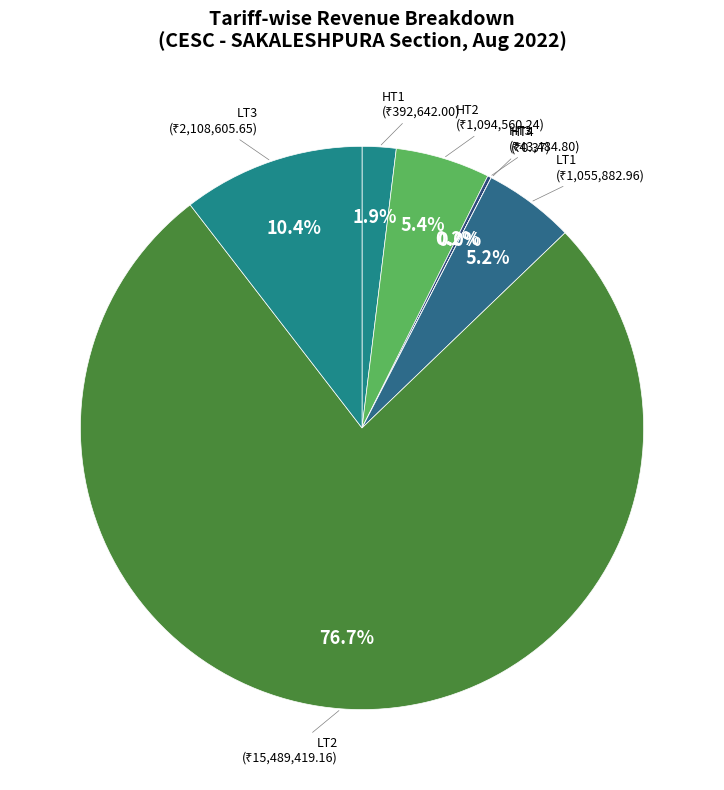

Is there any slice that represents more than half of the pie?

Yes